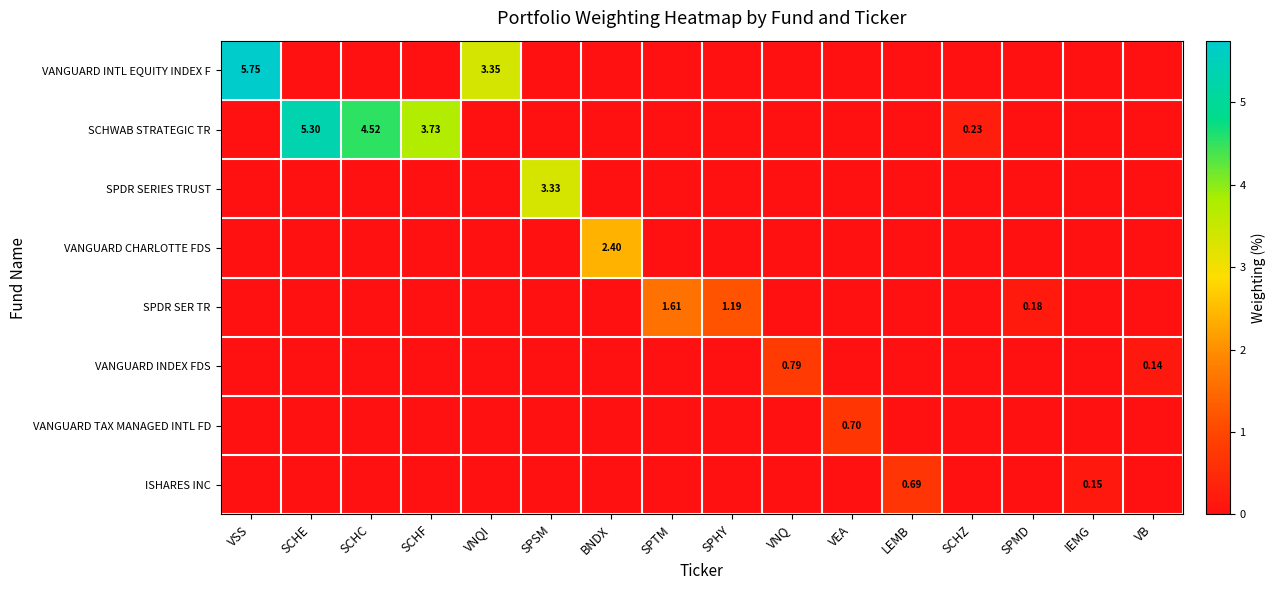

Which series has the widest spread of values?

VANGUARD INTL EQUITY INDEX F